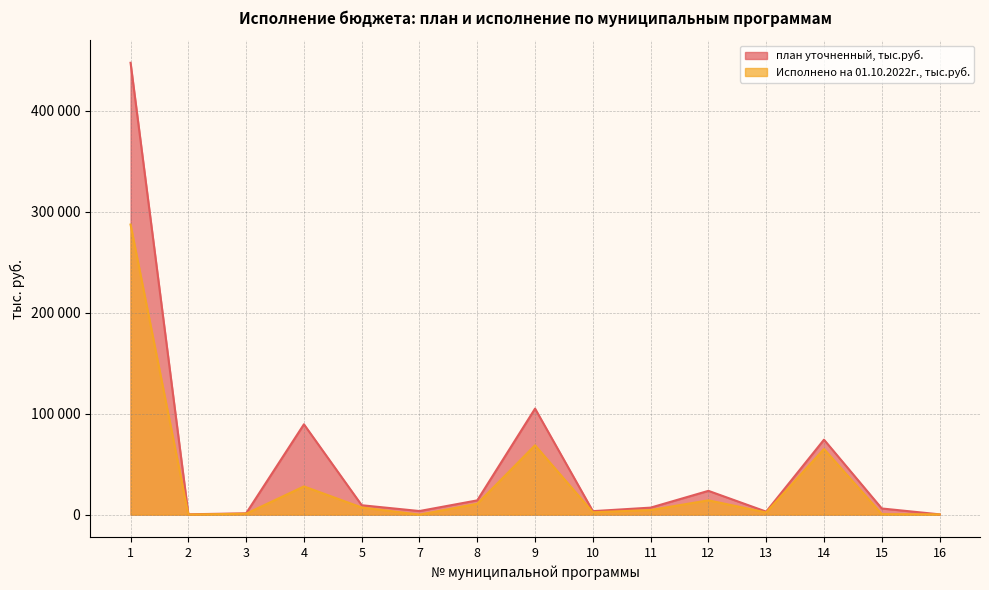

What is the difference between the second highest and second lowest values in the Исполнено на 01.10.2022г., тыс.руб. series?

68554.3